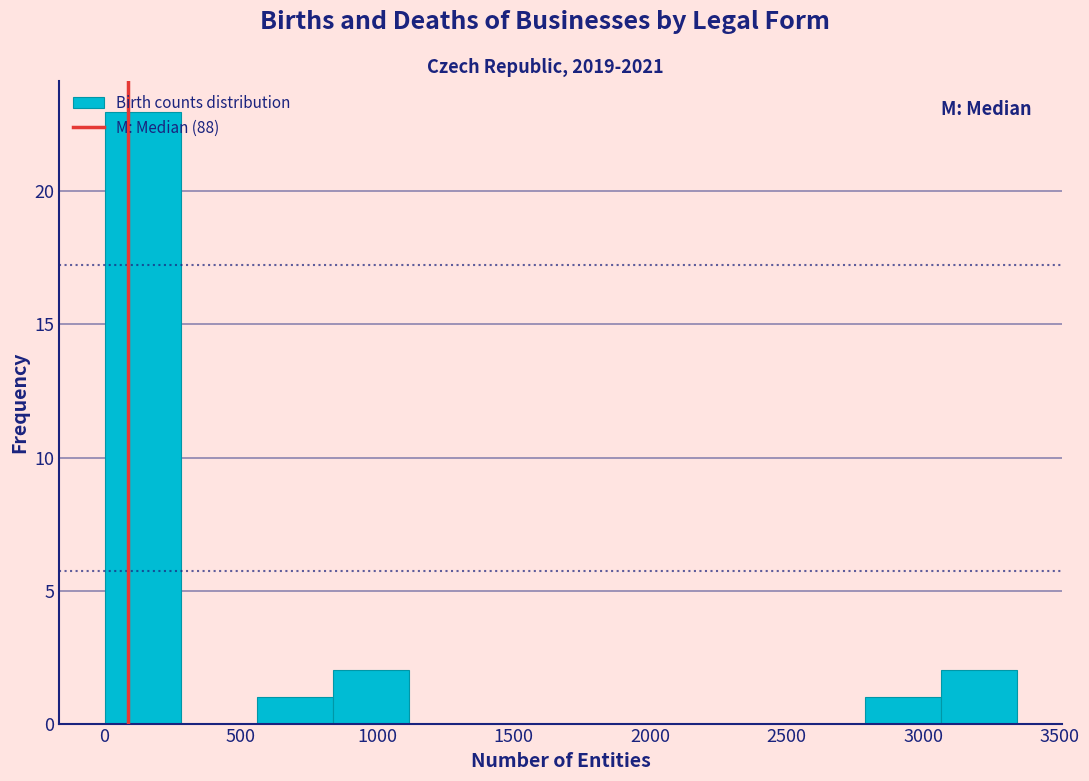

How tall is the bar that spans 3050 to 3350 on the x-axis? Neither the bar edges nor the heights are printed on the chart, so give them approximately, as read against the axes.

2